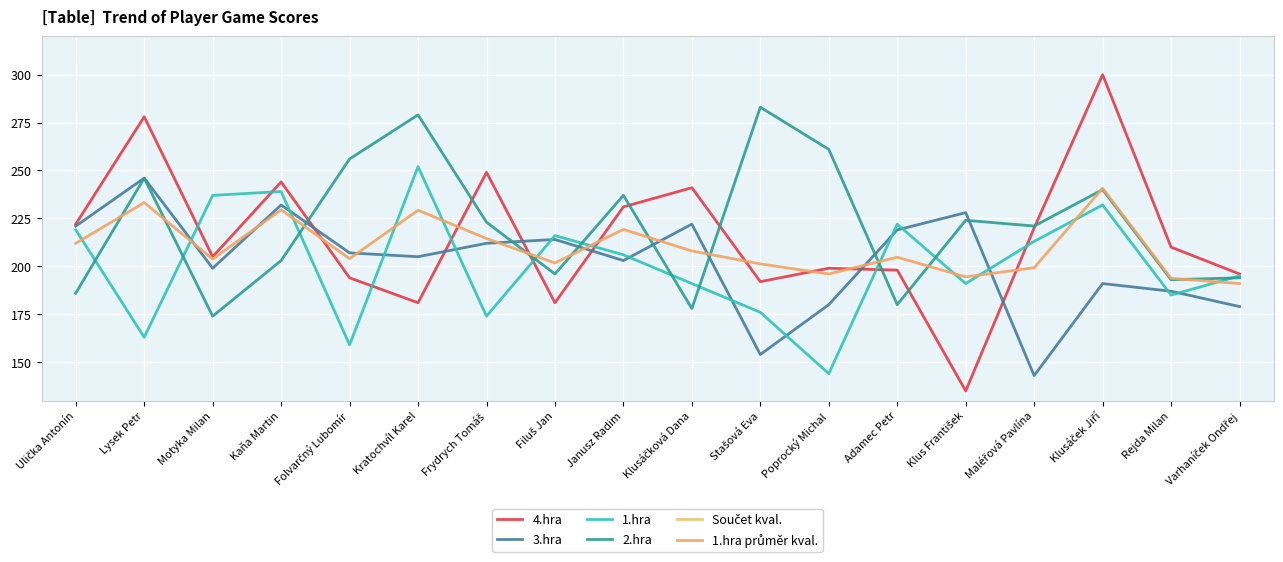

In 3.hra, how many points are lower than both neighbors (excluding endpoints)?

5